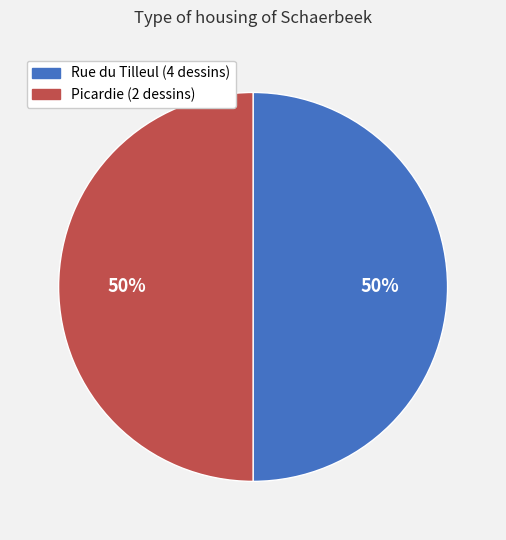

To the nearest percent, what is the average slice percentage?

50%